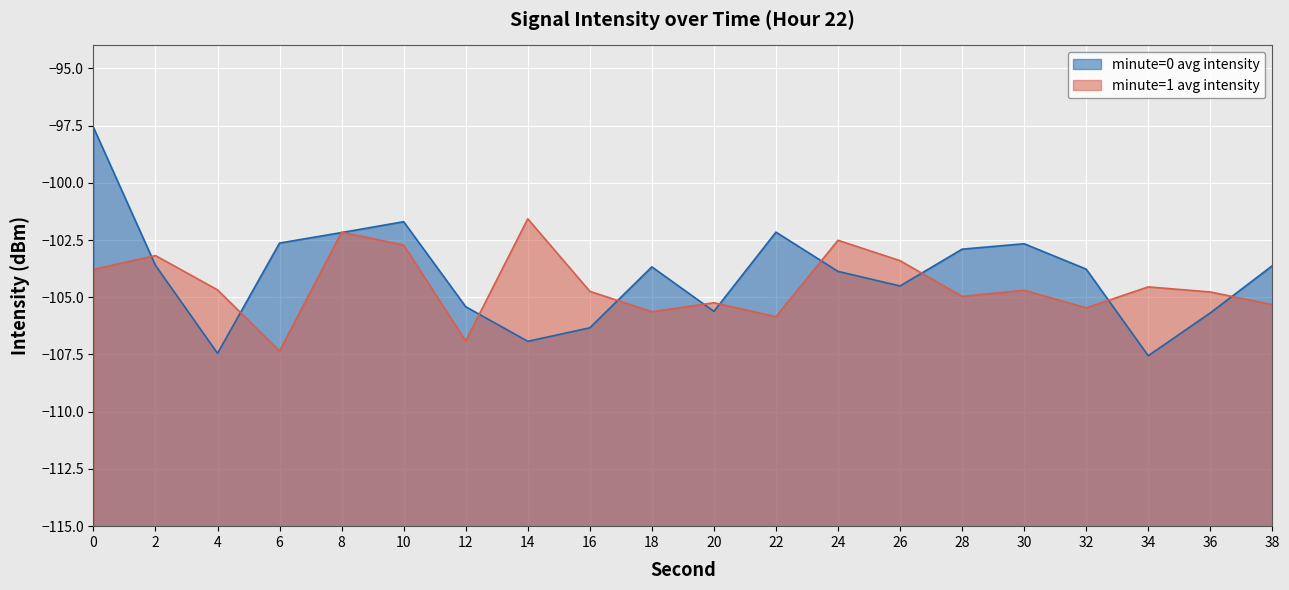

The chart shows a value of -41.6 at 20. True or false?

False